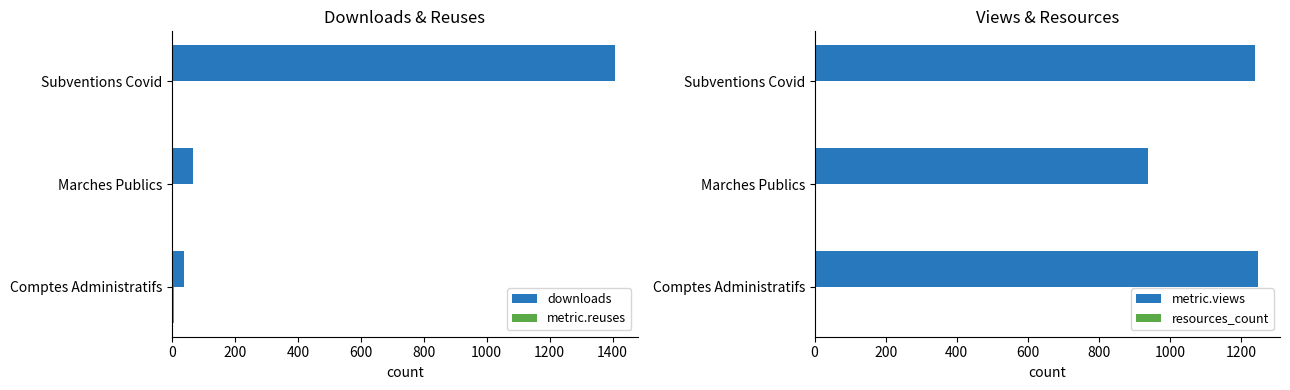

How many groups of bars are there?

3